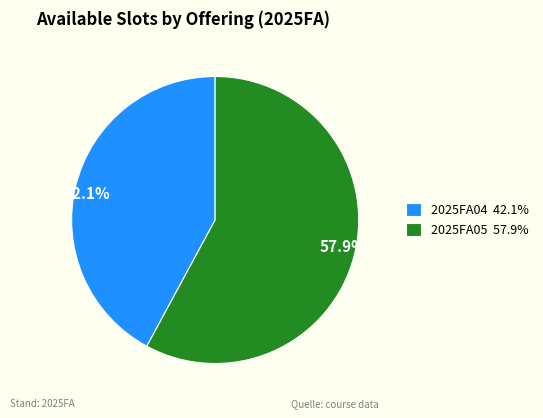

Is it true that 2025FA05 is 58% of the pie?

True